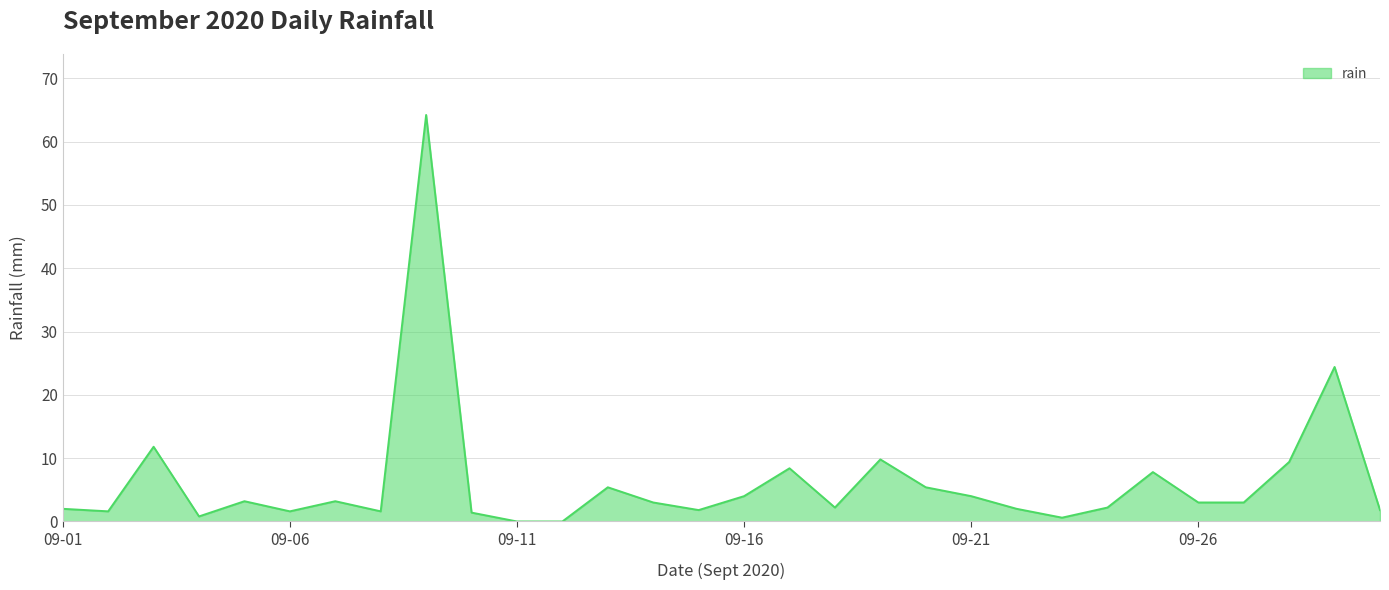

What is the greatest value displayed?

64.2